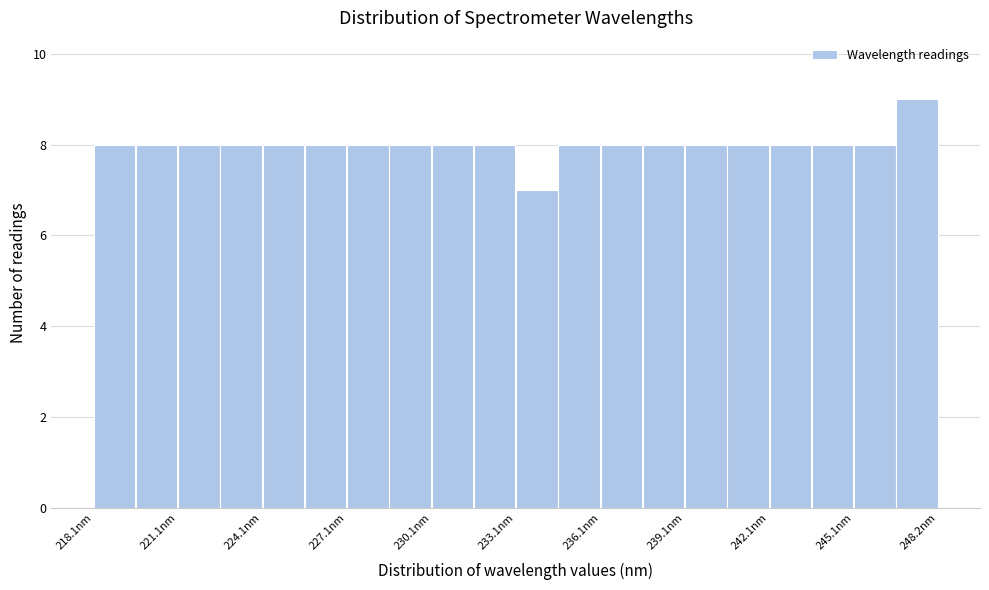

Around what value on the x-axis is the tallest bar? Give the approximate position of its centre, as read against the axis.

247.5